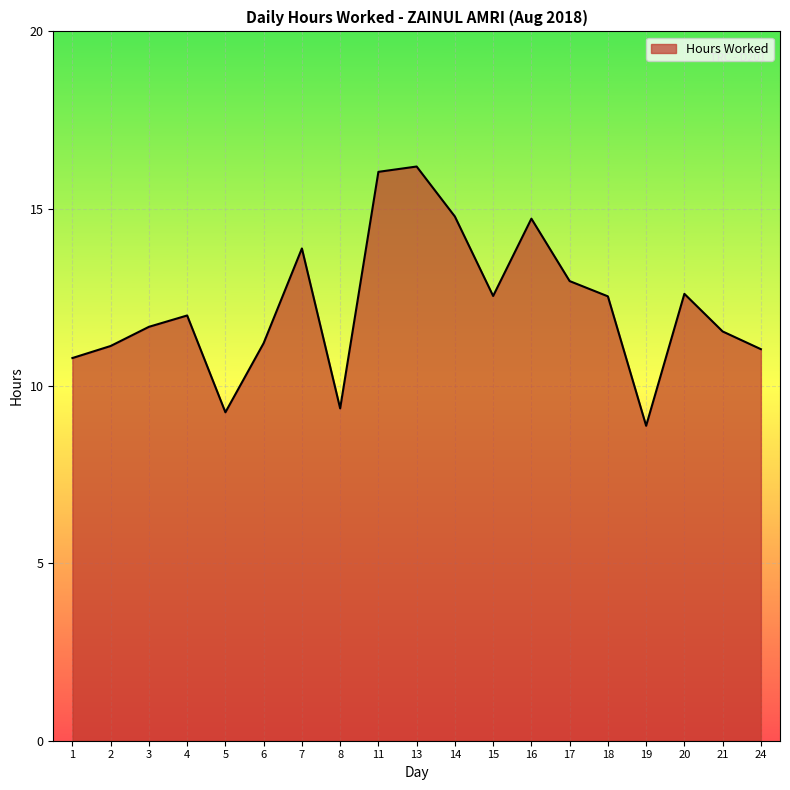

Which has a higher value, 8 or 19?

8